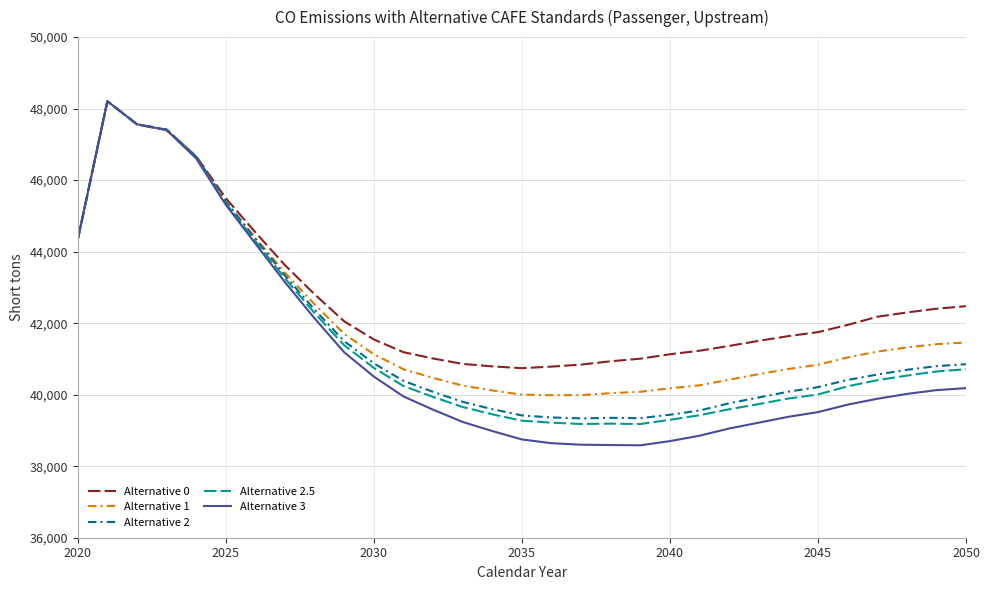

What is the maximum value for Alternative 3?

48207.6